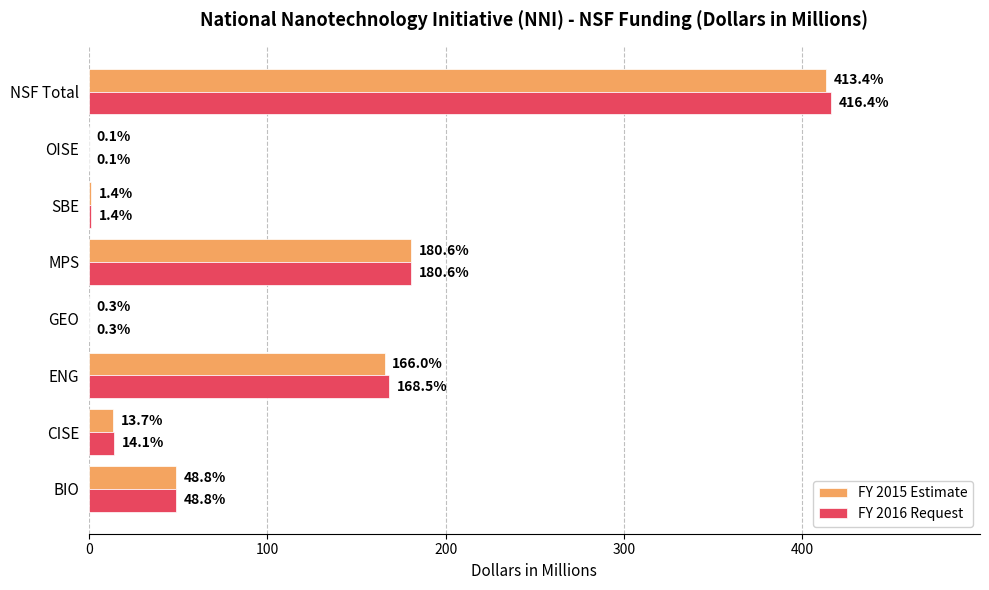

What is the highest value of the FY 2016 Request series?

416.4